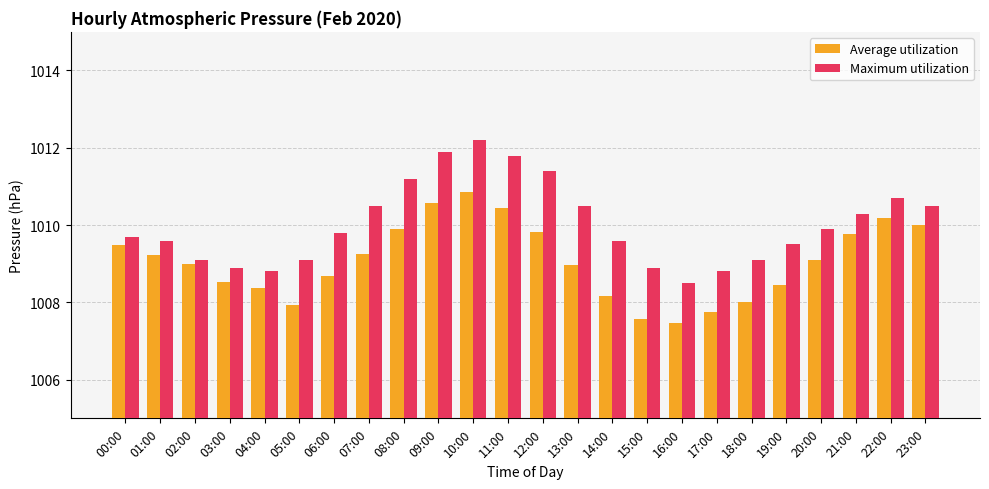

Reading left to right, transcribe all the data shown in this chart.

Average utilization: 1009.5	1009.2	1009.0	1008.5	1008.4	1007.9	1008.7	1009.2	1009.9	1010.6	1010.9	1010.4	1009.8	1009.0	1008.2	1007.6	1007.5	1007.8	1008.0	1008.4	1009.1	1009.8	1010.2	1010.0
Maximum utilization: 1009.7	1009.6	1009.1	1008.9	1008.8	1009.1	1009.8	1010.5	1011.2	1011.9	1012.2	1011.8	1011.4	1010.5	1009.6	1008.9	1008.5	1008.8	1009.1	1009.5	1009.9	1010.3	1010.7	1010.5